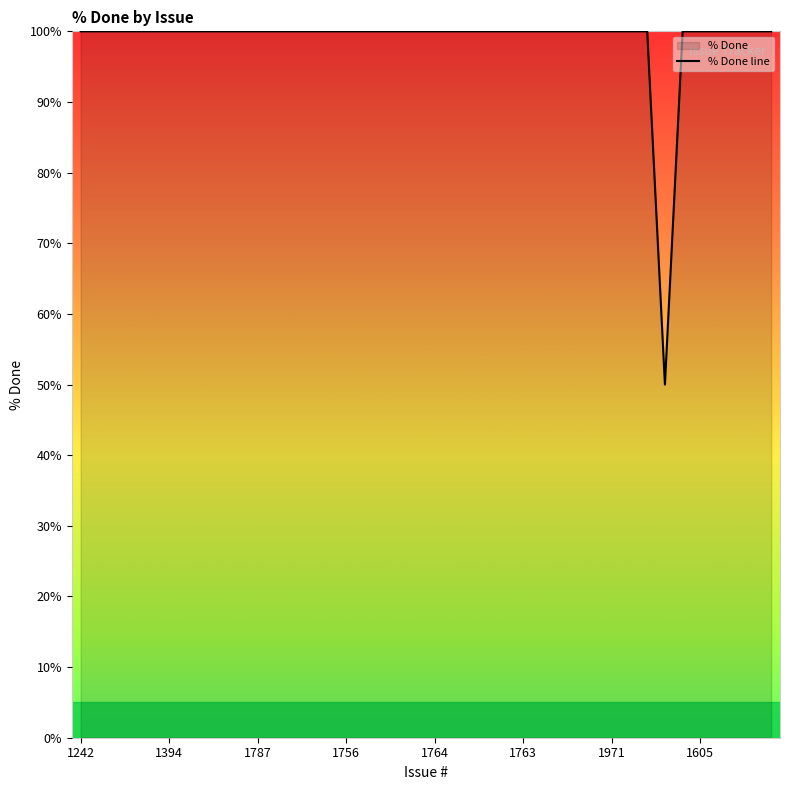

Count the number of categories in the chart.

40